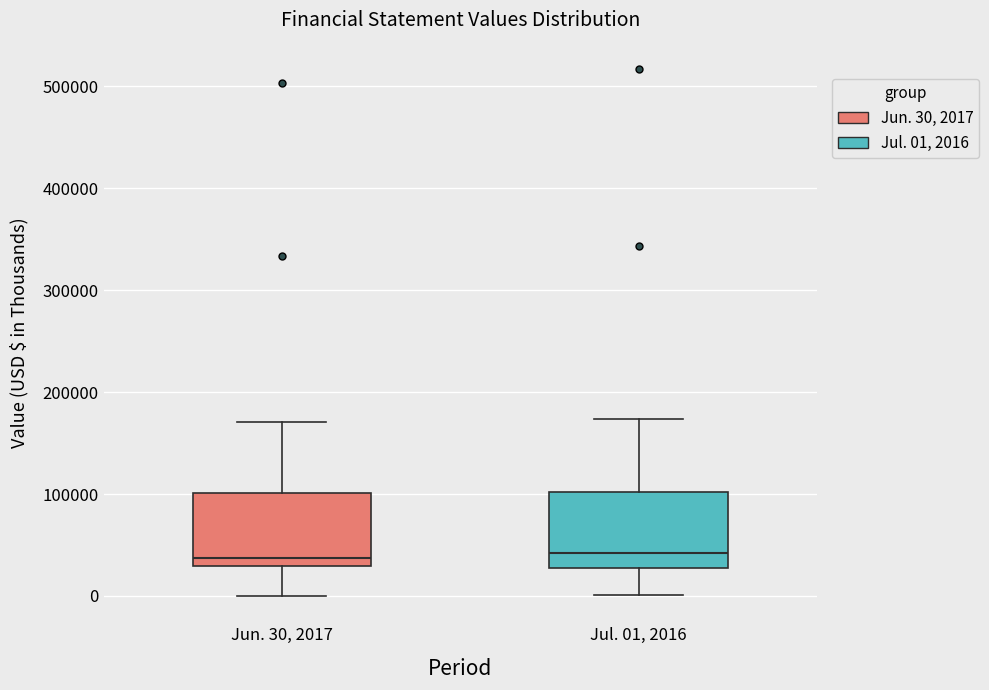

Reading left to right, transcribe this box plot: for each box, give where its median line is, the range the box spans, and where its two whiskers end, as read against the y-axis. The values are not printed on the chart, so give them approximately, as read against the axis.

Jun. 30, 2017: median 40000, box 30000 to 100000, whiskers 0 to 170000
Jul. 01, 2016: median 40000, box 30000 to 100000, whiskers 0 to 170000